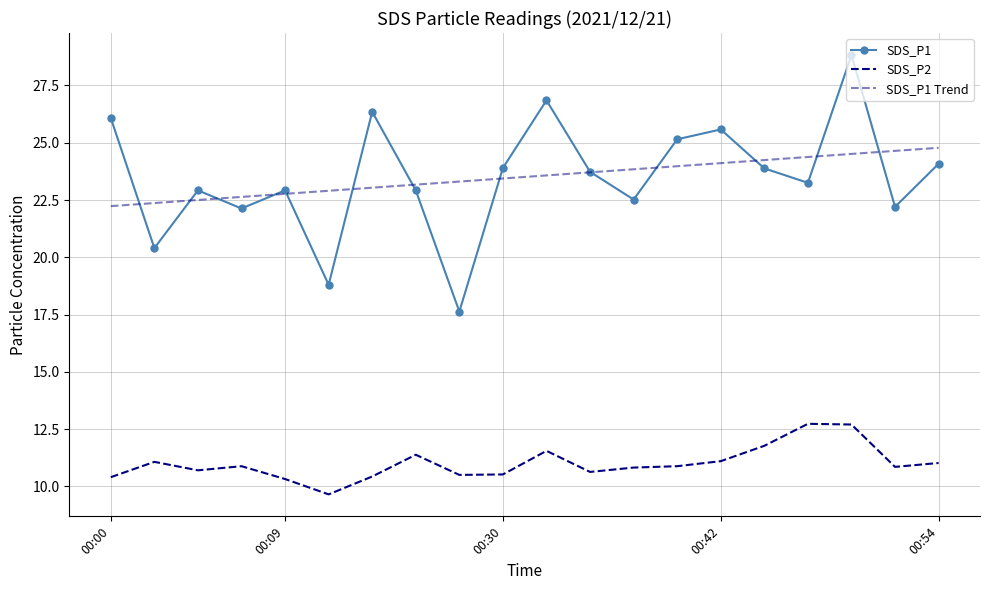

True or false: SDS_P1 Trend and SDS_P2 cross at least once.

False